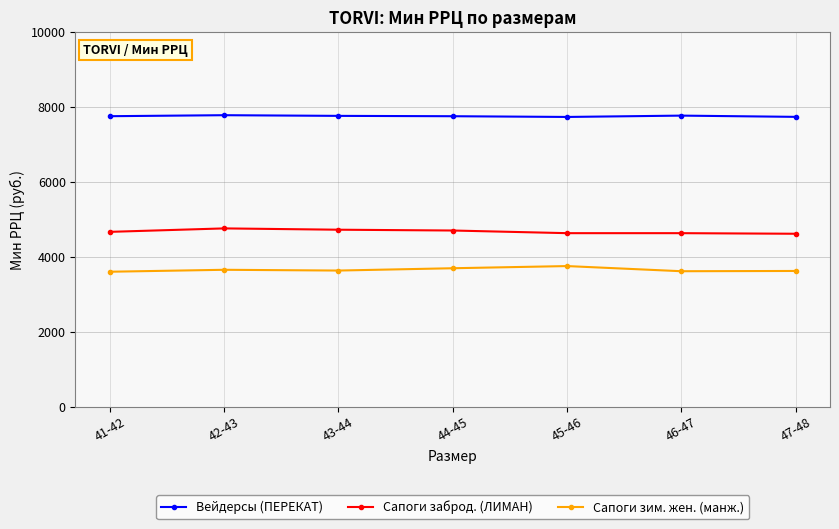

The value of Сапоги зим. жен. (манж.) at 46-47 is 3615.9. True or false?

True